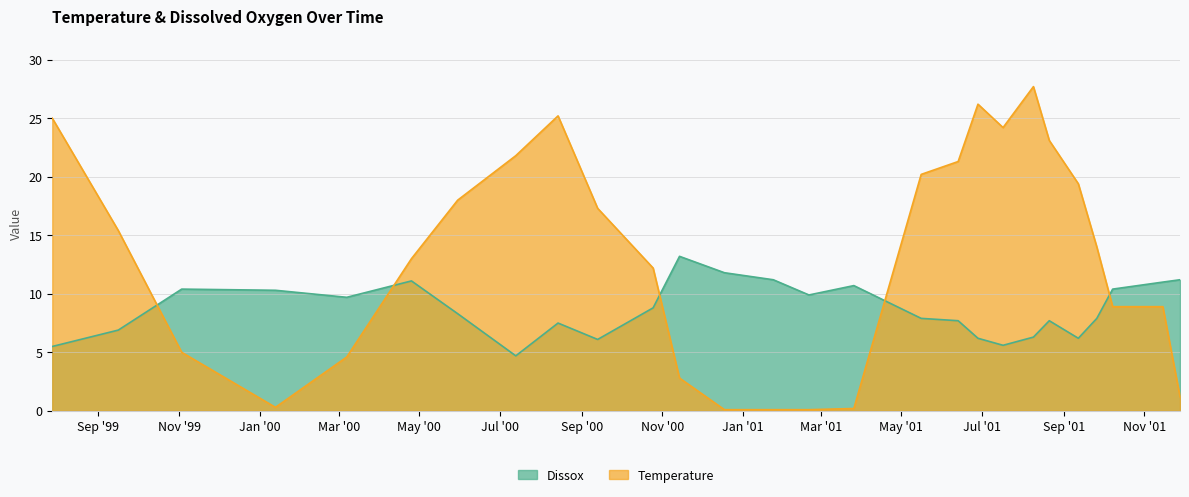

Reading left to right, transcribe all the data shown in this chart.

Temperature: 1999-07-28=25.0	1999-09-16=15.4	1999-11-03=5.0	2000-01-13=0.3	2000-03-07=4.6	2000-04-25=13.0	2000-05-30=18.0	2000-07-13=21.8	2000-08-14=25.2	2000-09-13=17.3	2000-10-25=12.2	2000-11-14=2.8	2000-12-18=0.1	2001-01-24=0.1	2001-02-20=0.1	2001-03-26=0.2	2001-05-16=20.2	2001-06-13=21.3	2001-06-28=26.2	2001-07-17=24.2	2001-08-09=27.7	2001-08-21=23.1	2001-09-12=19.4	2001-09-26=14.0	2001-10-08=8.9	2001-11-15=8.9	2001-11-28=1.2
Dissox: 1999-07-28=5.5	1999-09-16=6.9	1999-11-03=10.4	2000-01-13=10.3	2000-03-07=9.7	2000-04-25=11.1	2000-05-30=8.3	2000-07-13=4.7	2000-08-14=7.5	2000-09-13=6.1	2000-10-25=8.8	2000-11-14=13.2	2000-12-18=11.8	2001-01-24=11.2	2001-02-20=9.9	2001-03-26=10.7	2001-05-16=7.9	2001-06-13=7.7	2001-06-28=6.2	2001-07-17=5.6	2001-08-09=6.3	2001-08-21=7.7	2001-09-12=6.2	2001-09-26=7.9	2001-10-08=10.4	2001-11-15=11.0	2001-11-28=11.2